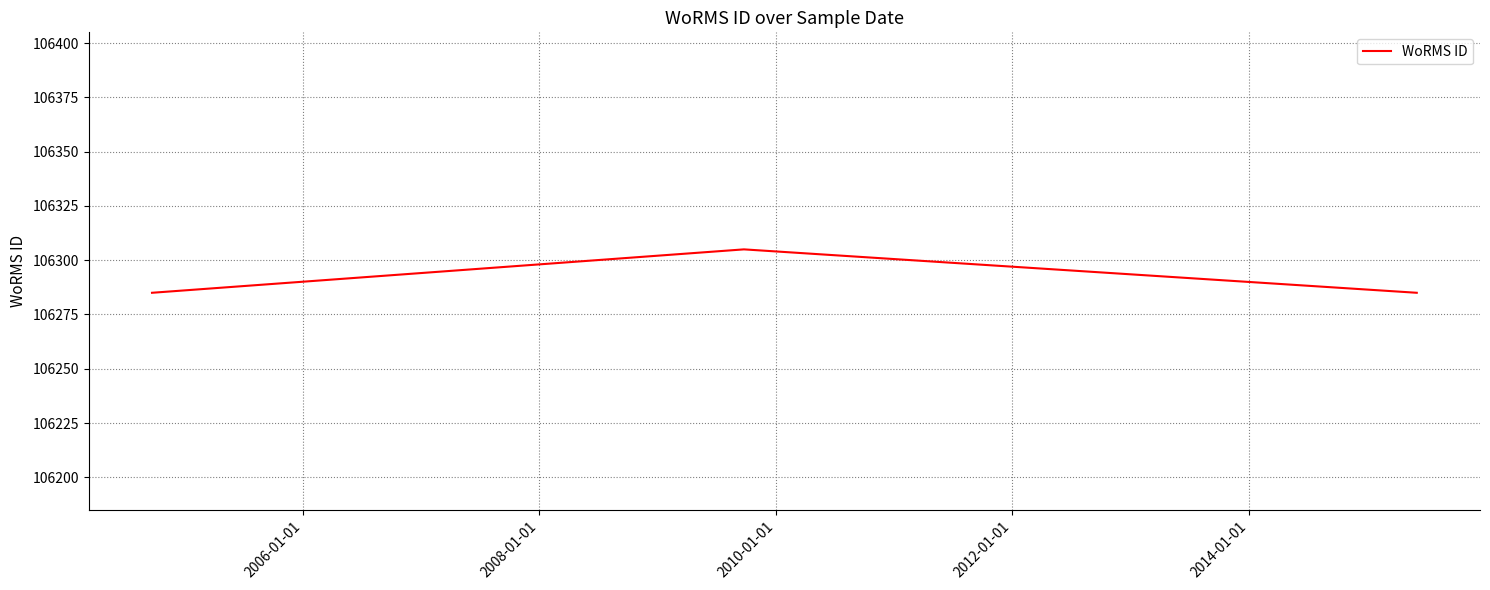

What is the maximum value shown in the chart?

106305